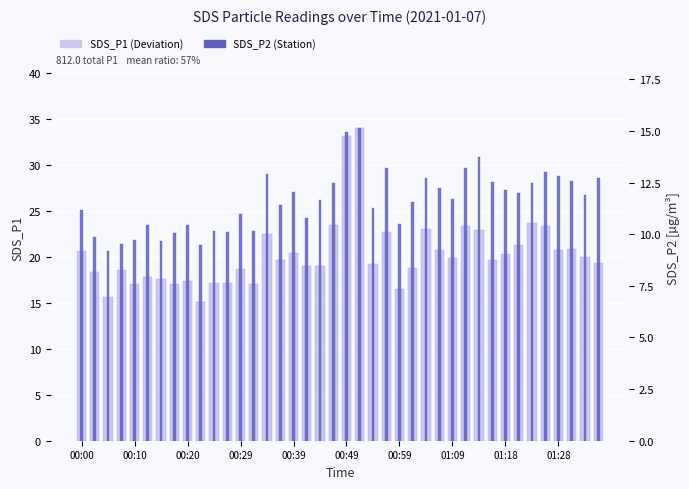

Which series has the largest range (max minus min)?

SDS_P1